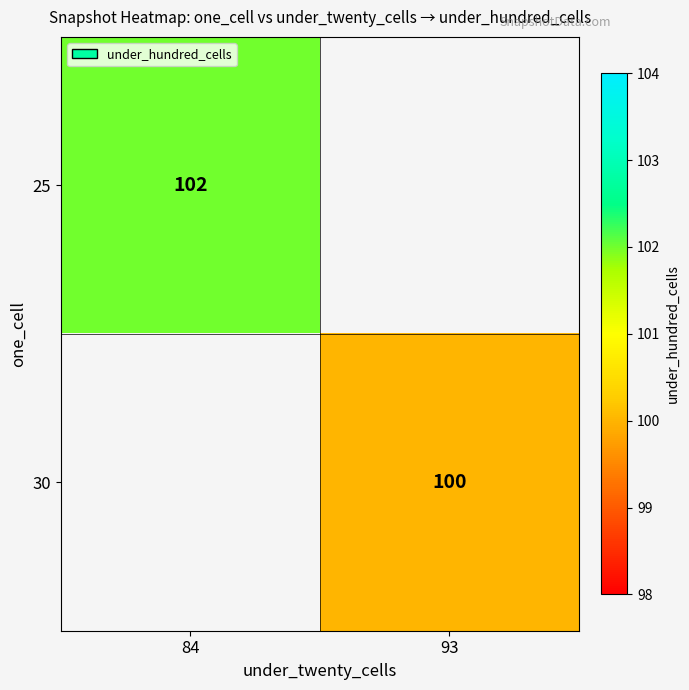

True or false: 30 has a value of 177 at 93.

False